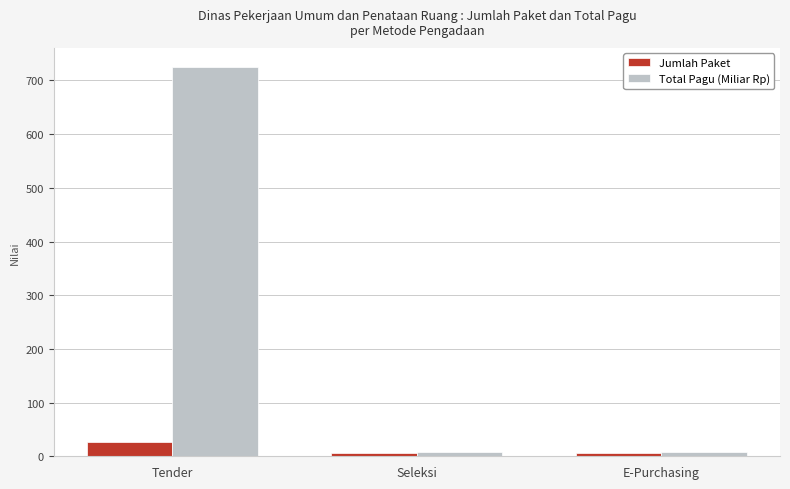

What is the label of the 2nd bar from the right?

Seleksi